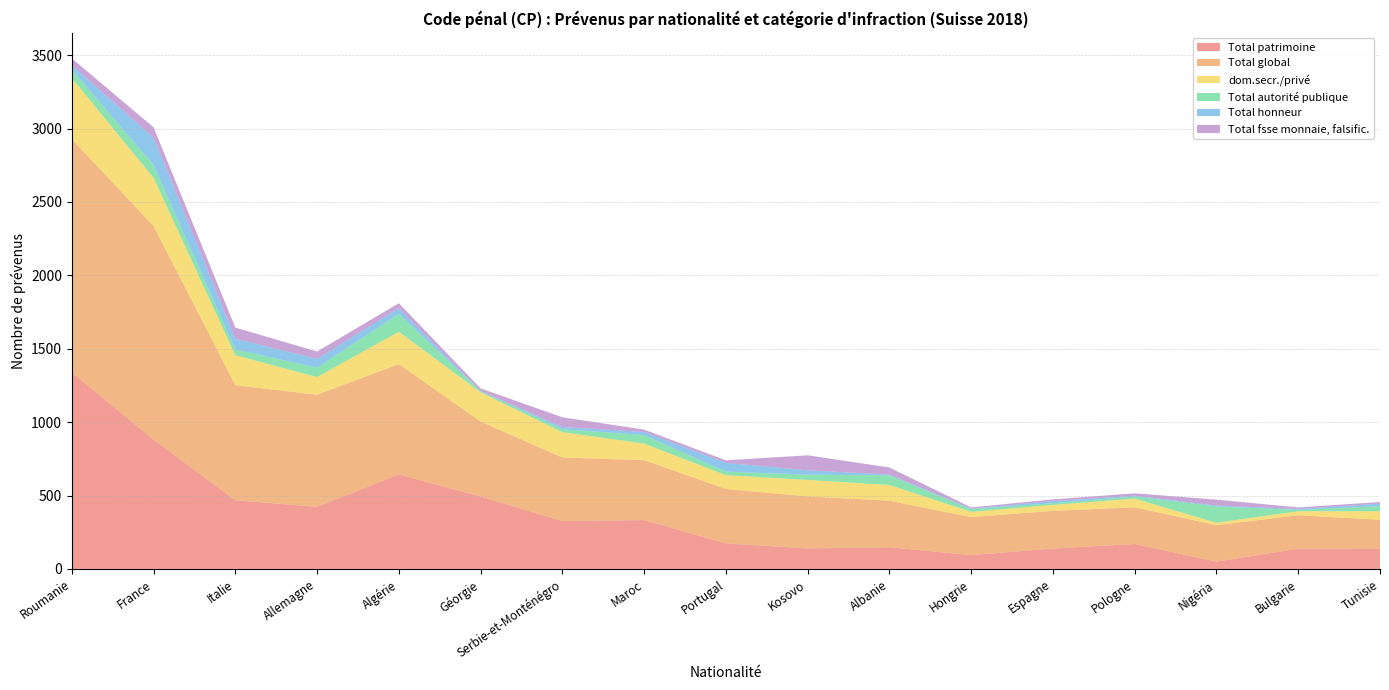

Reading left to right, extract all data points from this chart.

Total patrimoine: Roumanie=1339	France=881	Italie=468	Allemagne=423	Algérie=644	Géorgie=493	Serbie-et-Monténégro=326	Maroc=333	Portugal=174	Kosovo=140	Albanie=148	Hongrie=94	Espagne=139	Pologne=170	Nigéria=50	Bulgarie=138	Tunisie=136
Total global: Roumanie=1589	France=1455	Italie=784	Allemagne=764	Algérie=751	Géorgie=511	Serbie-et-Monténégro=433	Maroc=408	Portugal=371	Kosovo=354	Albanie=317	Hongrie=259	Espagne=257	Pologne=250	Nigéria=248	Bulgarie=228	Tunisie=199
dom.secr./privé: Roumanie=416	France=328	Italie=204	Allemagne=120	Algérie=221	Géorgie=199	Serbie-et-Monténégro=173	Maroc=113	Portugal=94	Kosovo=112	Albanie=107	Hongrie=36	Espagne=40	Pologne=59	Nigéria=17	Bulgarie=27	Tunisie=58
Total autorité publique: Roumanie=58	France=88	Italie=39	Allemagne=64	Algérie=121	Géorgie=9	Serbie-et-Monténégro=20	Maroc=58	Portugal=24	Kosovo=36	Albanie=66	Hongrie=18	Espagne=12	Pologne=14	Nigéria=111	Bulgarie=9	Tunisie=35
Total honneur: Roumanie=29	France=186	Italie=74	Allemagne=59	Algérie=40	Géorgie=1	Serbie-et-Monténégro=15	Maroc=21	Portugal=60	Kosovo=30	Albanie=5	Hongrie=4	Espagne=14	Pologne=6	Nigéria=6	Bulgarie=7	Tunisie=17
Total fsse monnaie, falsific.: Roumanie=47	France=70	Italie=75	Allemagne=51	Algérie=33	Géorgie=17	Serbie-et-Monténégro=66	Maroc=16	Portugal=17	Kosovo=102	Albanie=48	Hongrie=8	Espagne=12	Pologne=16	Nigéria=40	Bulgarie=10	Tunisie=11